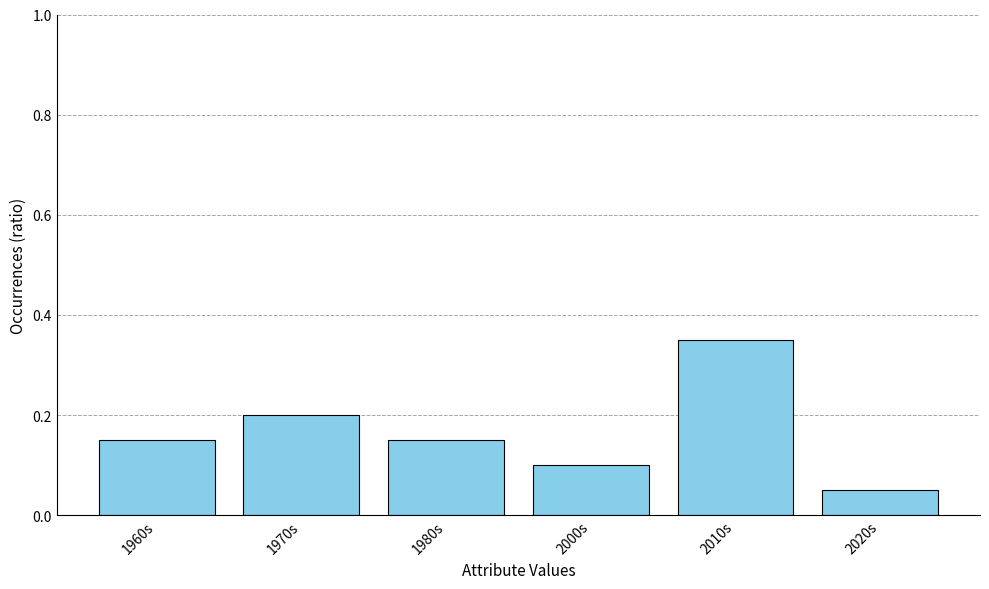

At which label is the value closest to 0?

2020s